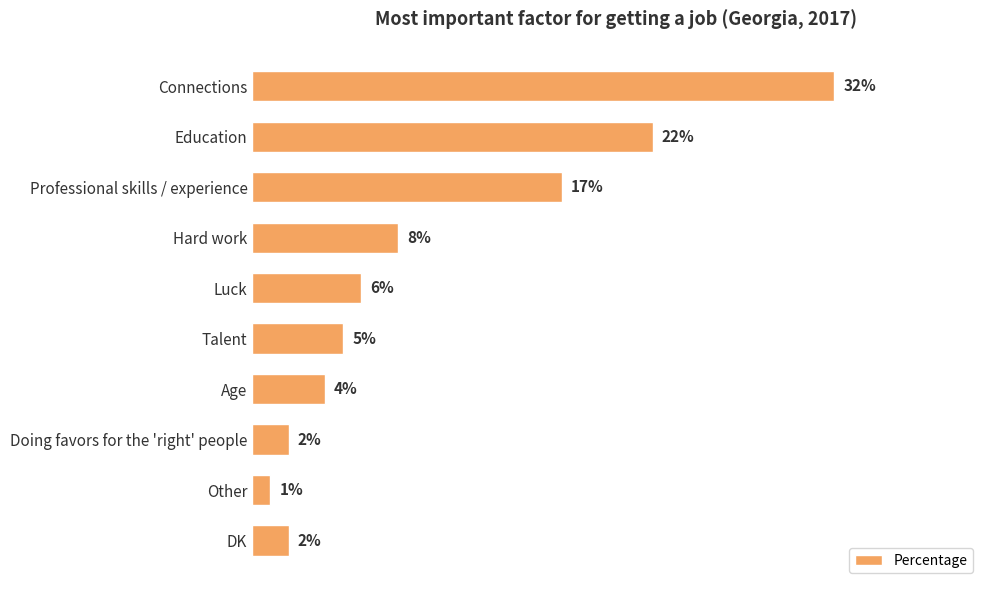

Between Connections and Other, which is larger?

Connections